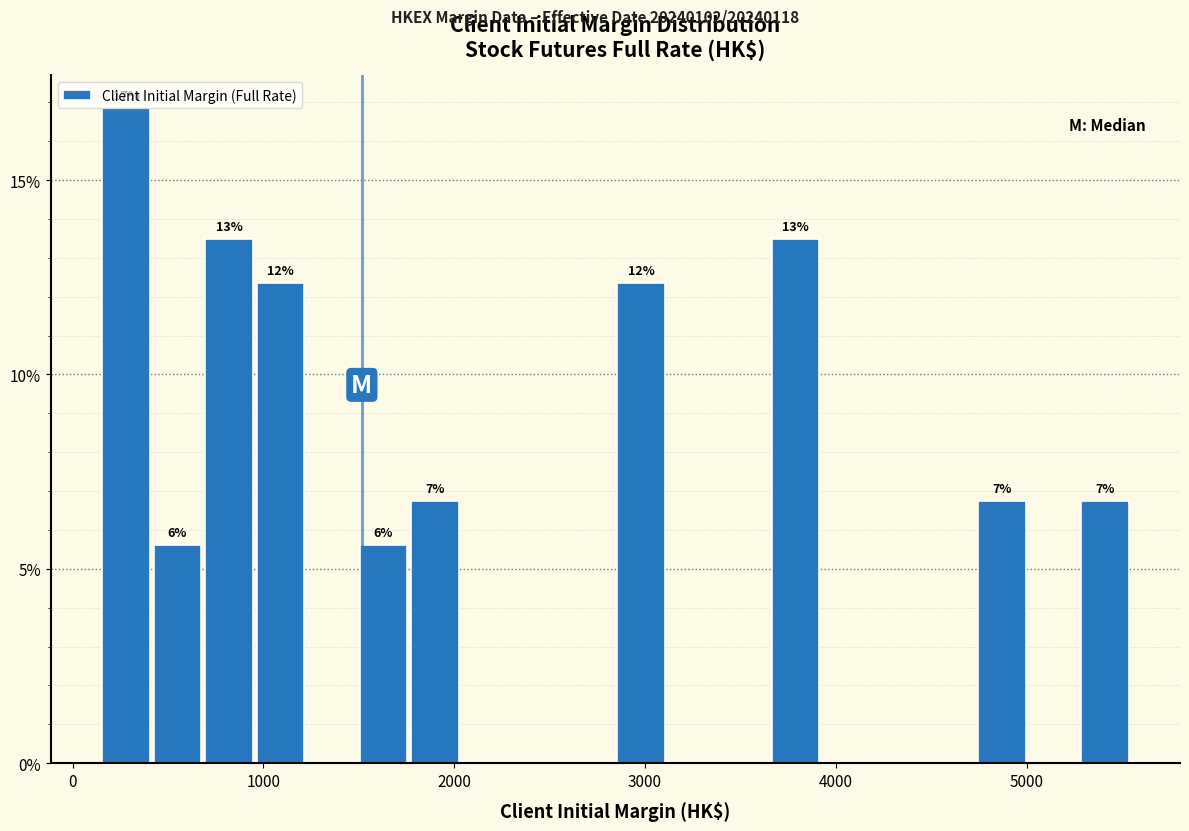

Around what value on the x-axis is the tallest bar? Give the approximate position of its centre, as read against the axis.

300